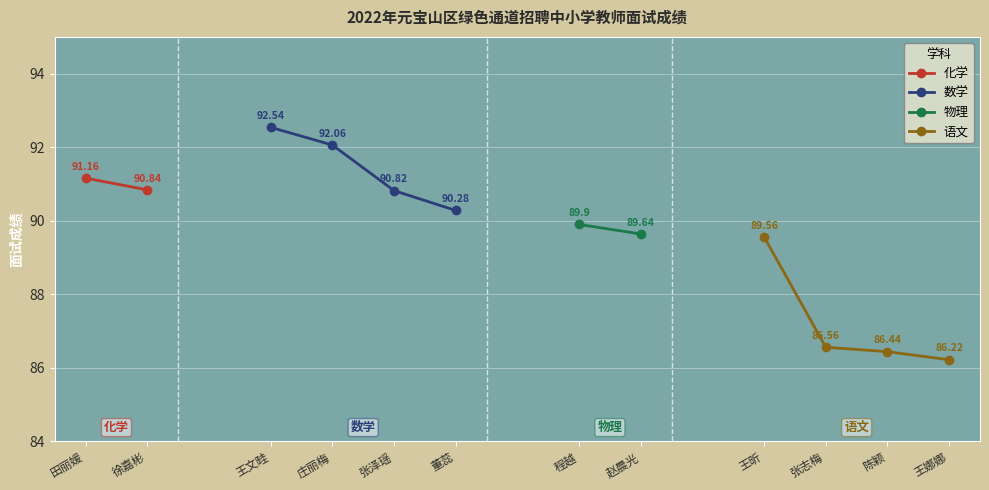

At which label is 数学 closest to 91?

张泽瑶